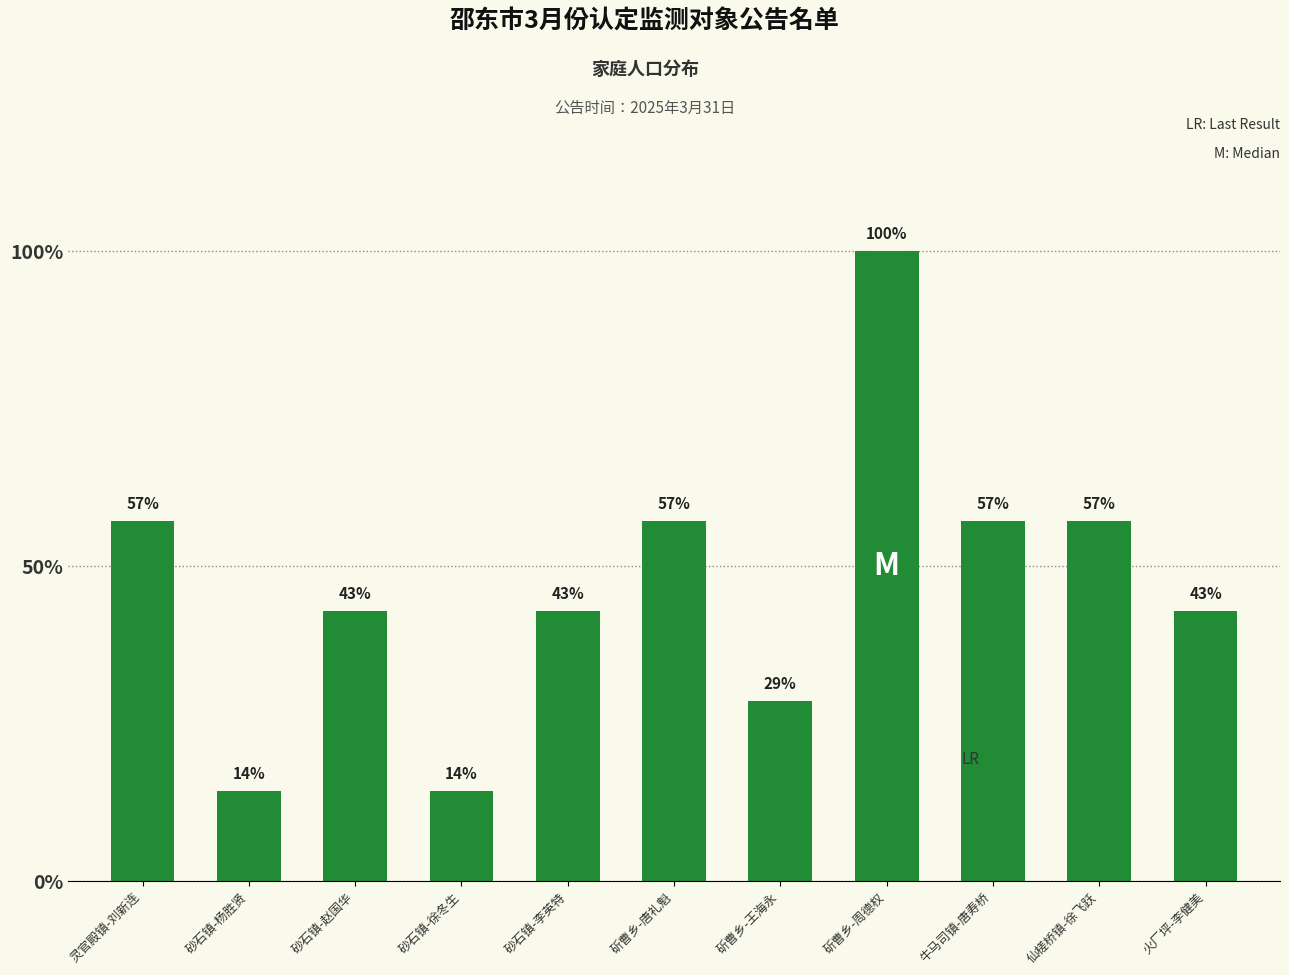

What is the label of the 3rd bar from the right?

牛马司镇-唐寿桥